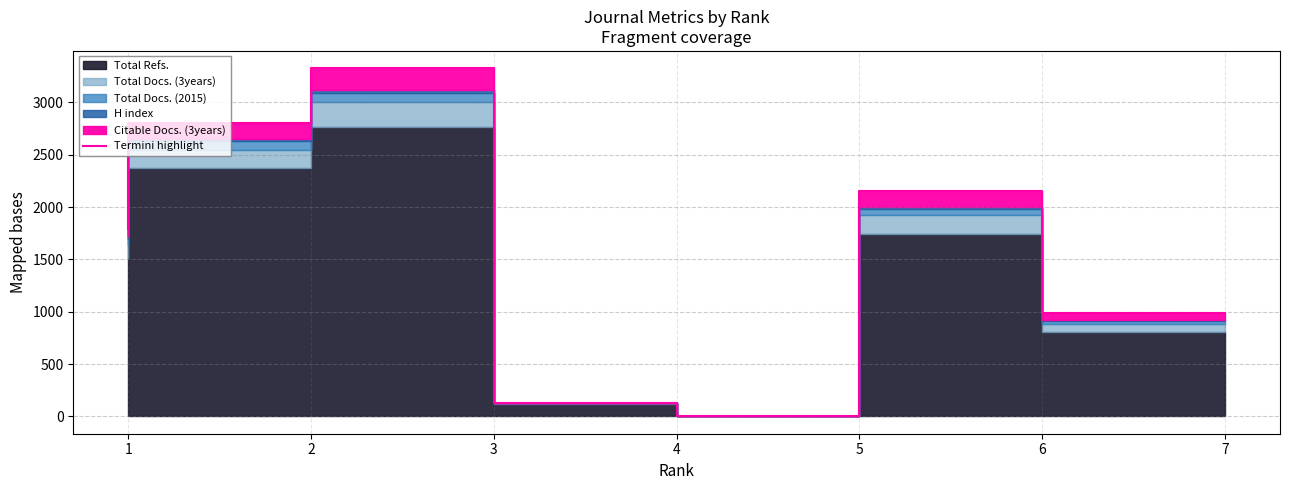

What is the maximum value shown in the chart?

3326